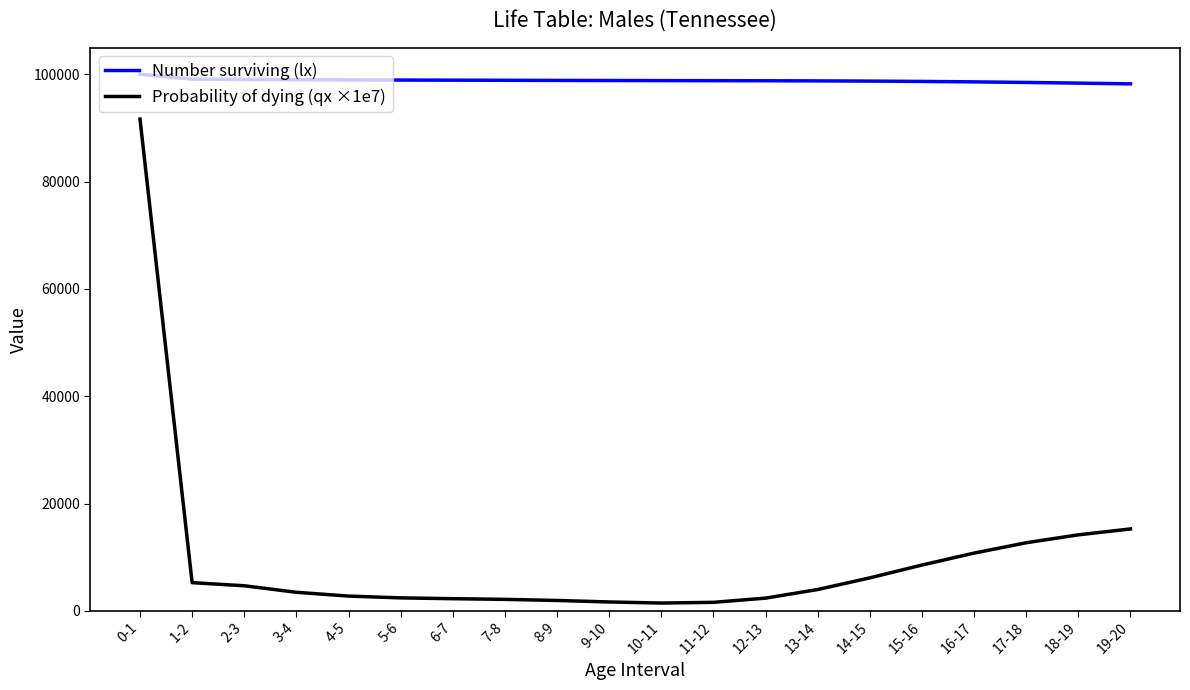

Rank the series at 17-18 from highest to lowest value.

Number surviving (lx), Probability of dying (qx ×1e7)